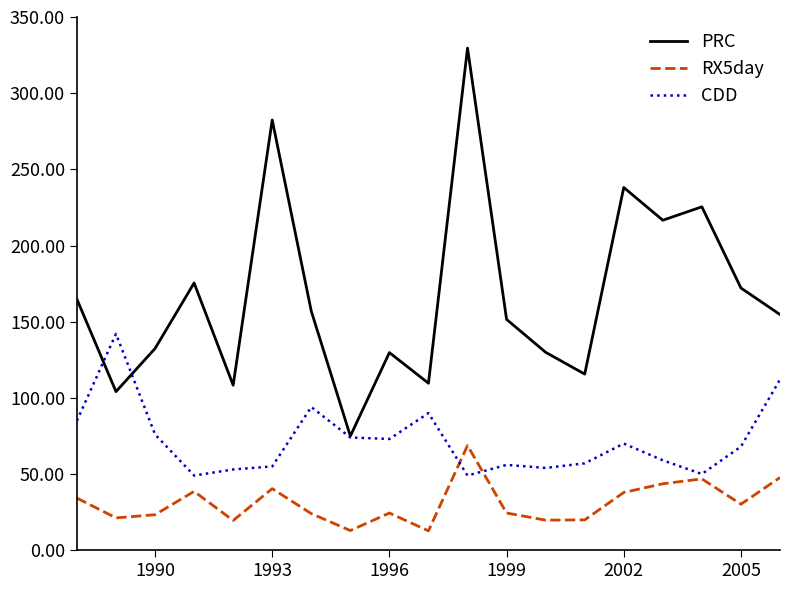

True or false: PRC has more than 1 points higher than both neighbors.

True